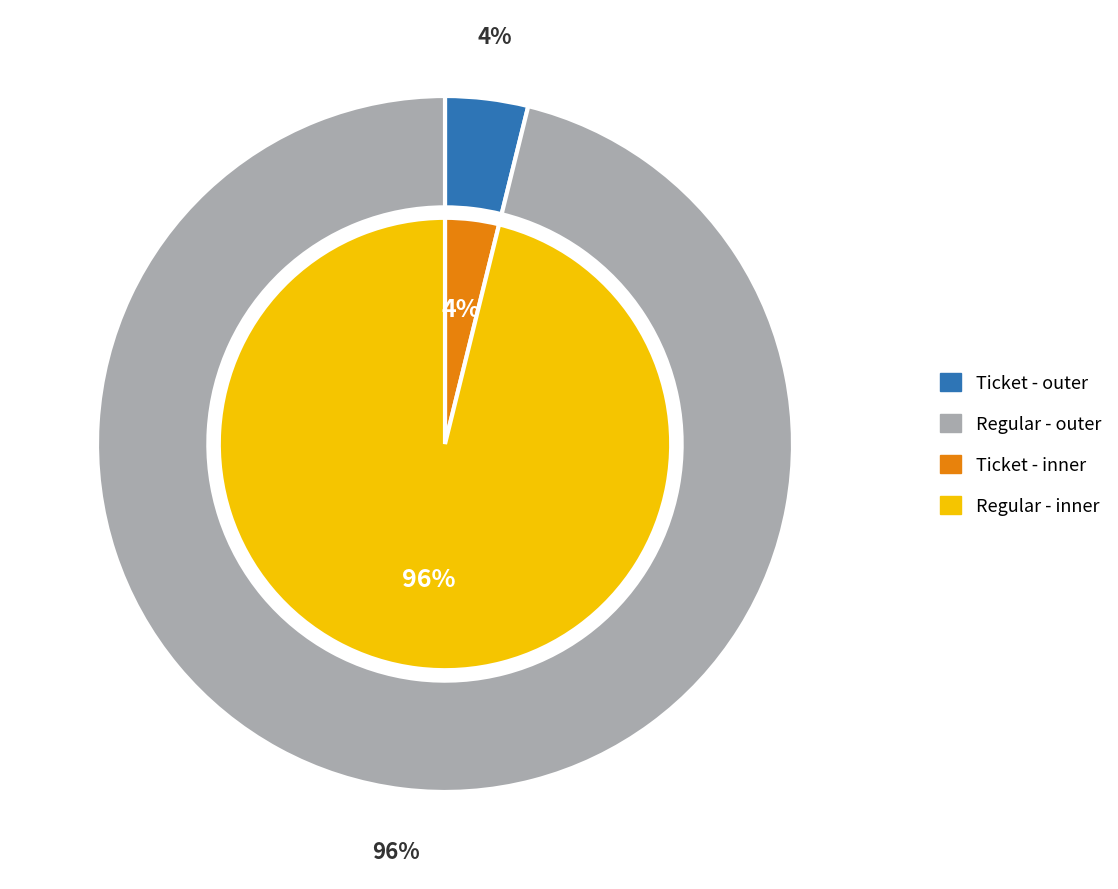

How many slices are in this pie chart?

2